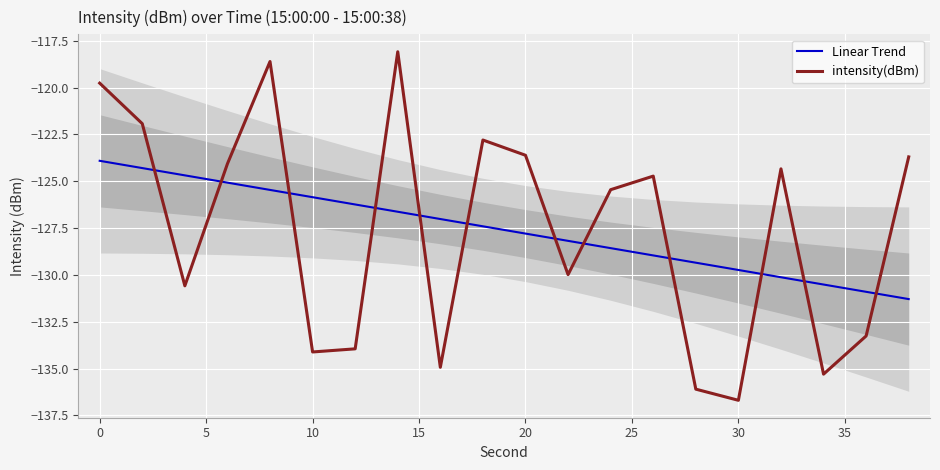

Which category has the lowest value in the intensity(dBm) series?

30